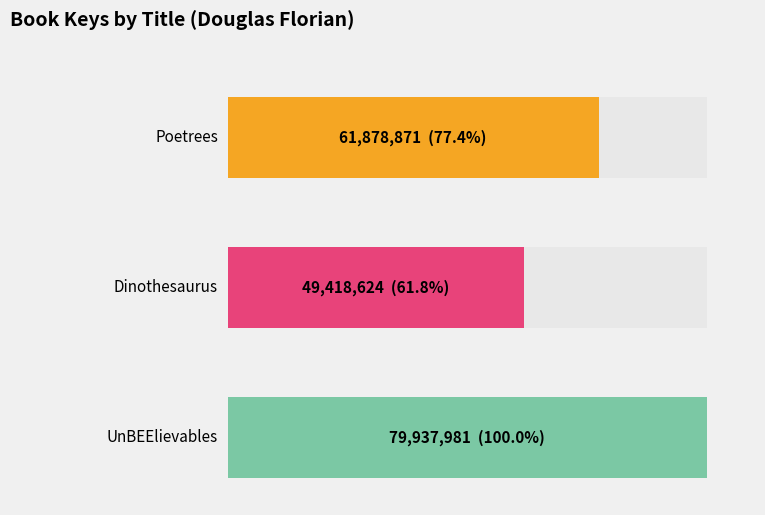

Reading left to right, what are all the values shown in this chart?

61878871	49418624	79937981